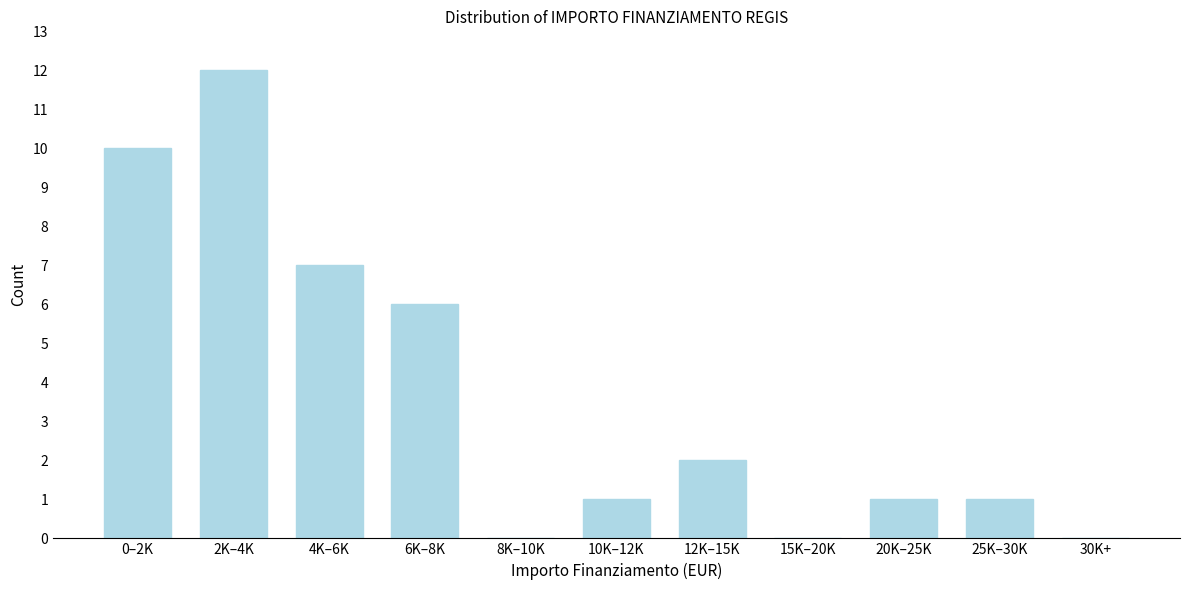

Reading right to left, what are all the values shown in this chart?

30K+=0	25K–30K=1	20K–25K=1	15K–20K=0	12K–15K=2	10K–12K=1	8K–10K=0	6K–8K=6	4K–6K=7	2K–4K=12	0–2K=10